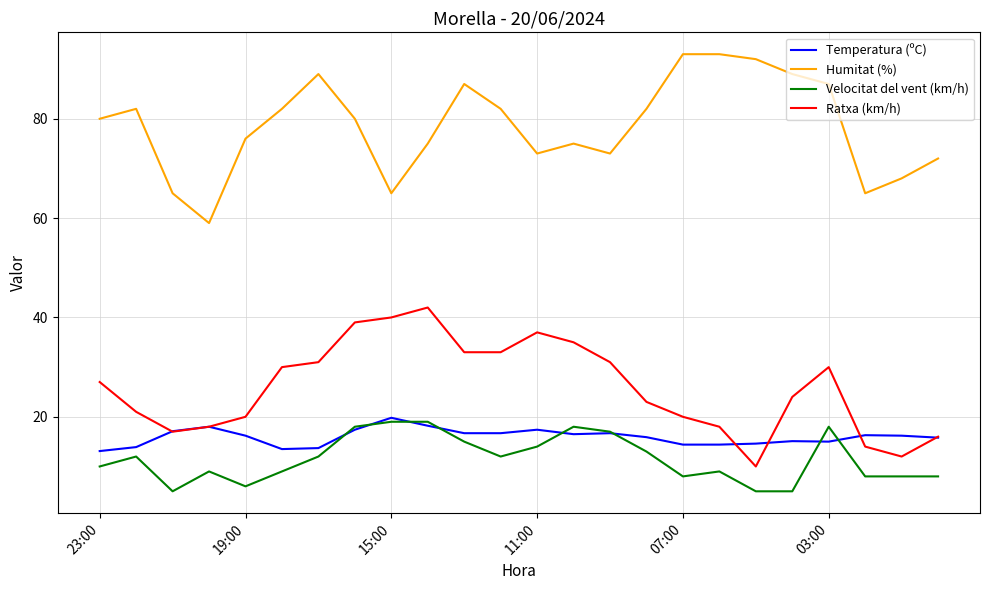

True or false: Humitat (%) and Temperatura (ºC) intersect in this chart.

False